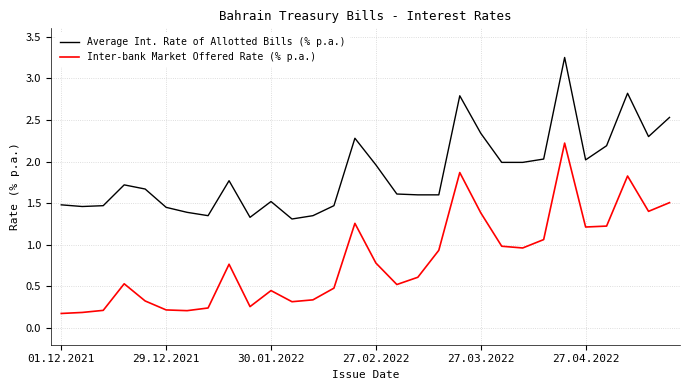

What are all the series names shown in the legend?

Average Int. Rate of Allotted Bills (% p.a.), Inter-bank Market Offered Rate (% p.a.)